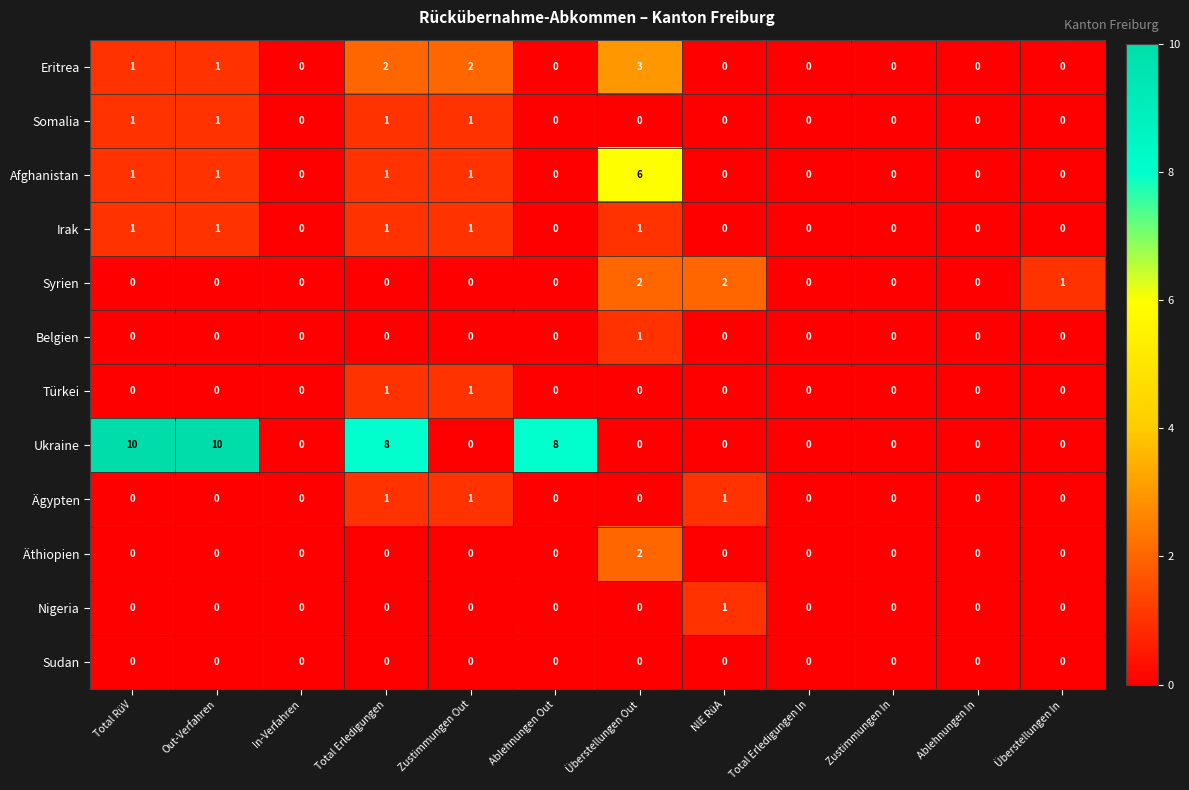

Which series has the widest spread of values?

Ukraine